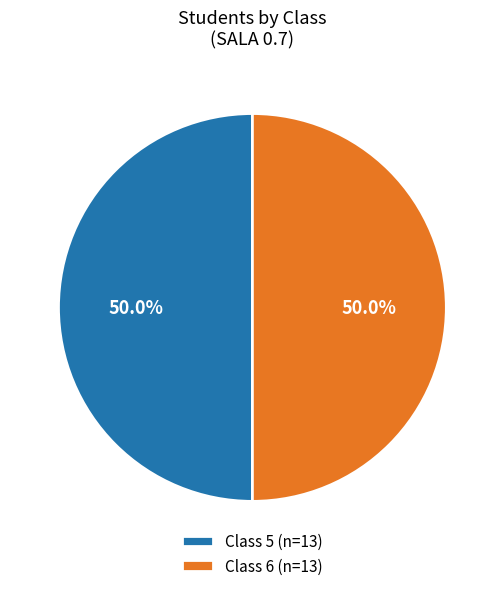

Combined, do Class 5 (n=13) and Class 6 (n=13) account for over 50%?

Yes